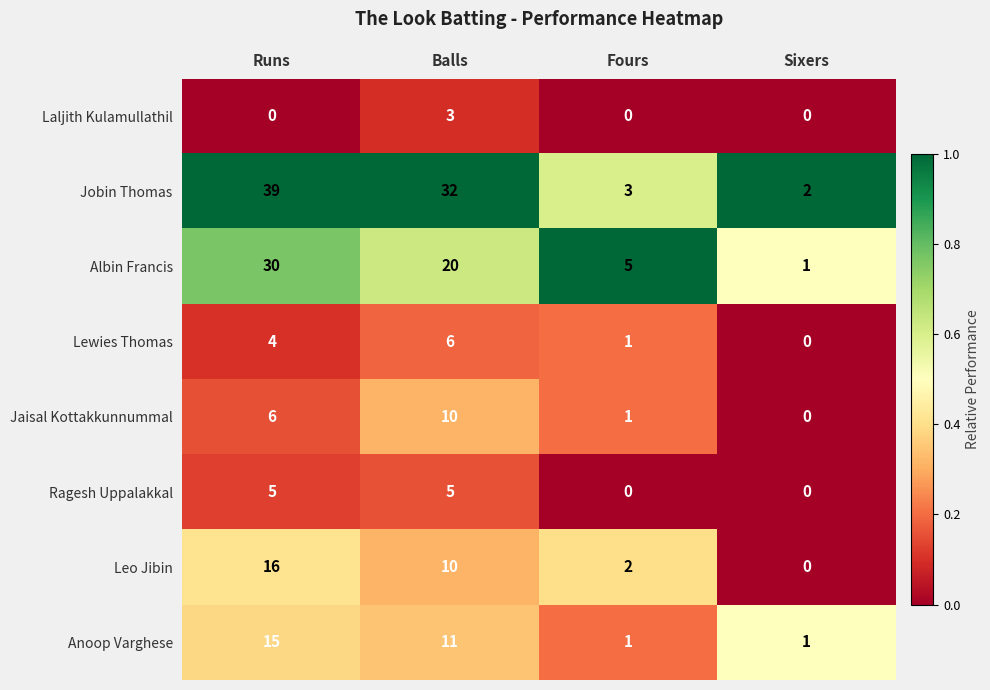

What is the difference between the maximum and minimum values in the Ragesh Uppalakkal series?

5